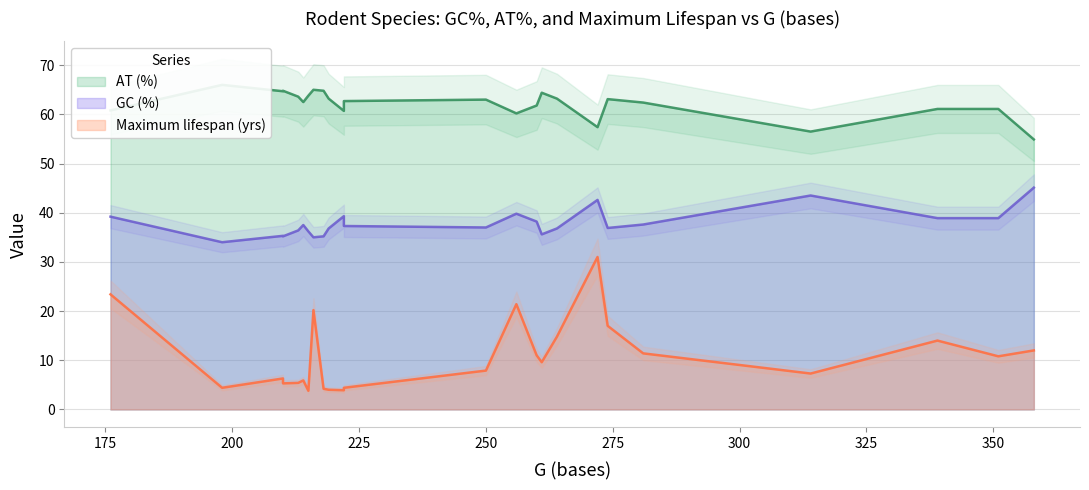

What is the greatest value displayed?

66.0